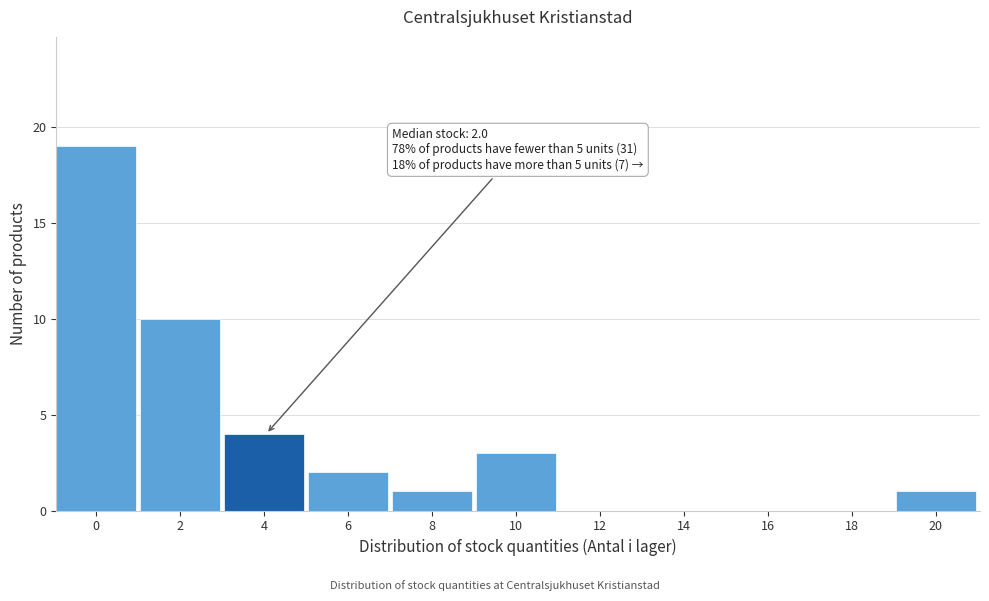

Reading left to right, what are all the values shown in this chart?

0=19	2=10	4=4	6=2	8=1	10=3	12=0	14=0	16=0	18=0	20=1